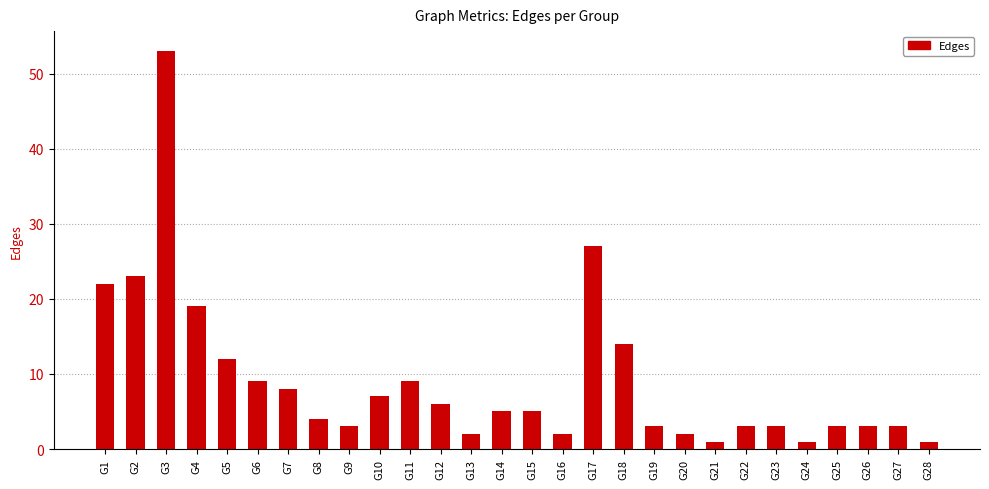

Which category has the highest value across all series?

G3